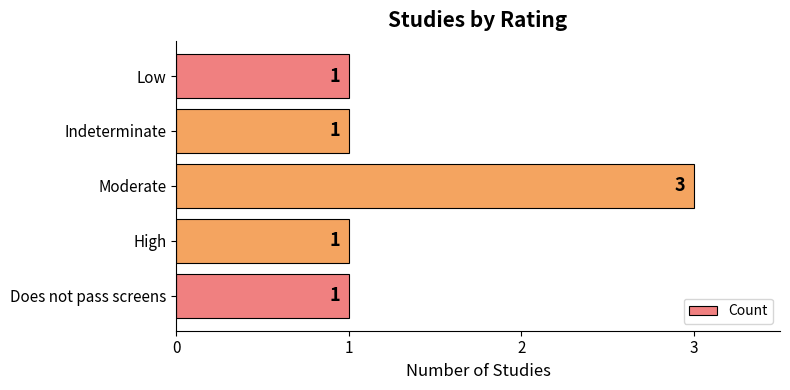

Reading bottom to top, what are all the values shown in this chart?

Does not pass screens=1	High=1	Moderate=3	Indeterminate=1	Low=1